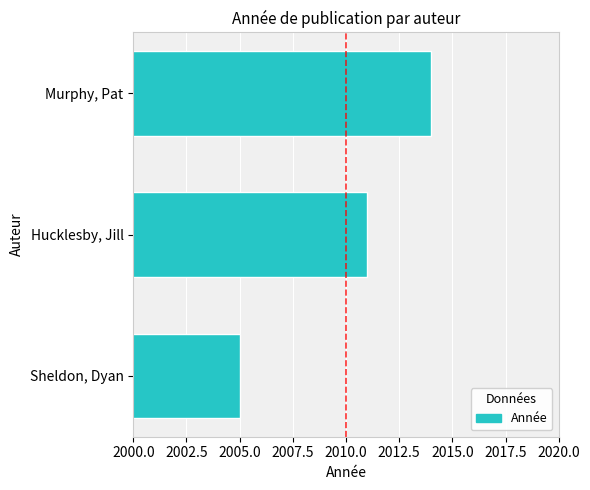

Which label corresponds to the largest value in the chart?

Murphy, Pat